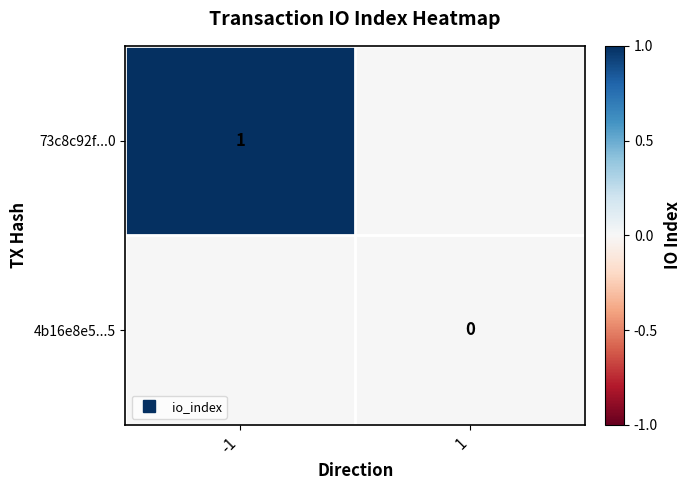

At how many categories does at least one series exceed 0?

1